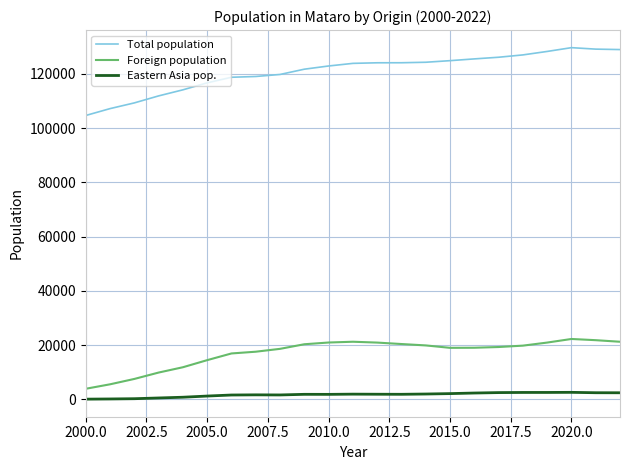

Which series has the largest range (max minus min)?

Total population